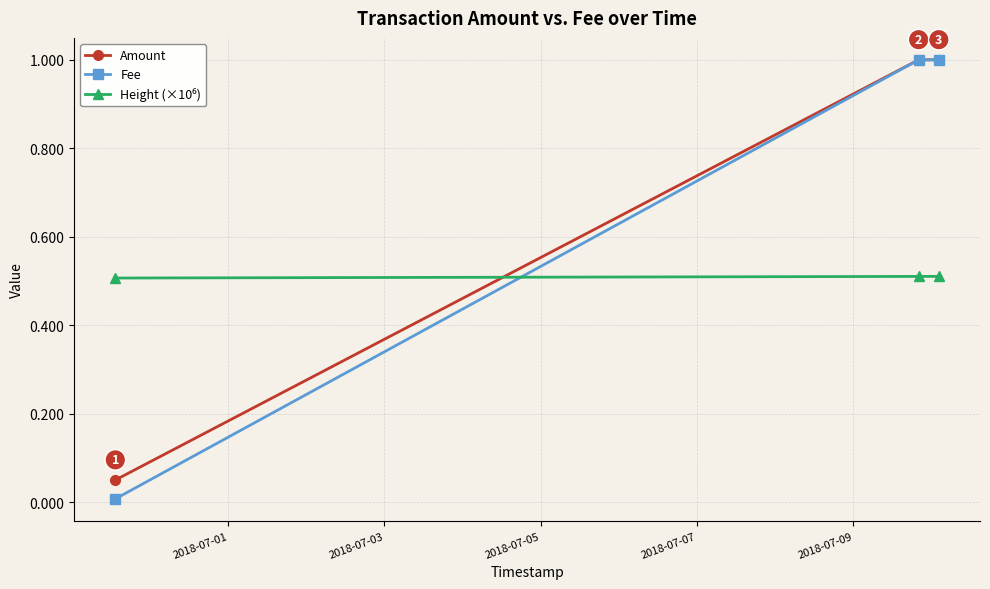

Is this an area chart (filled region under the line)?

No